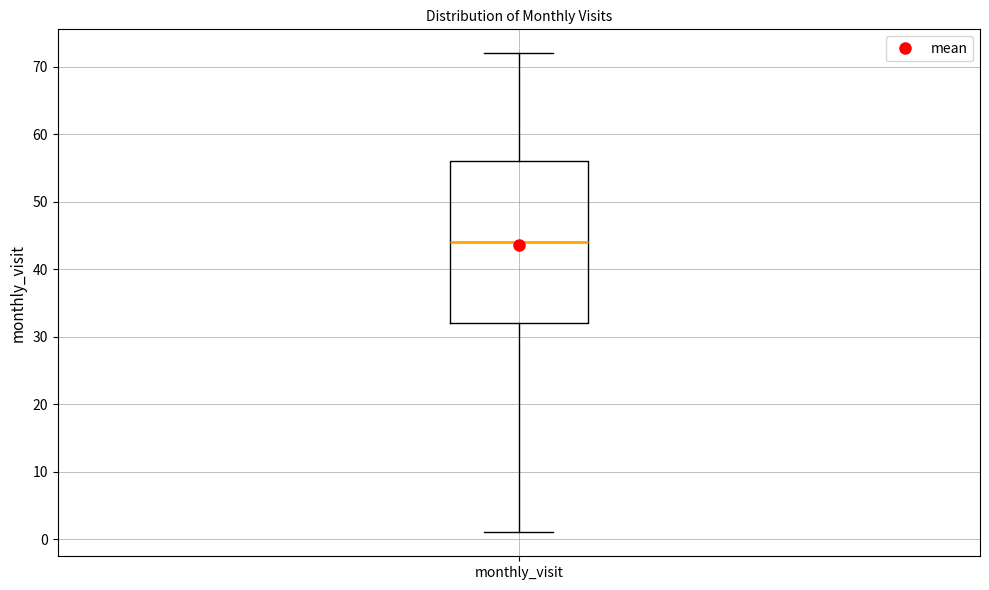

Where does the median line of the box for monthly_visit sit on the y-axis? The values are not printed on the chart, so give them approximately, as read against the axis.

44